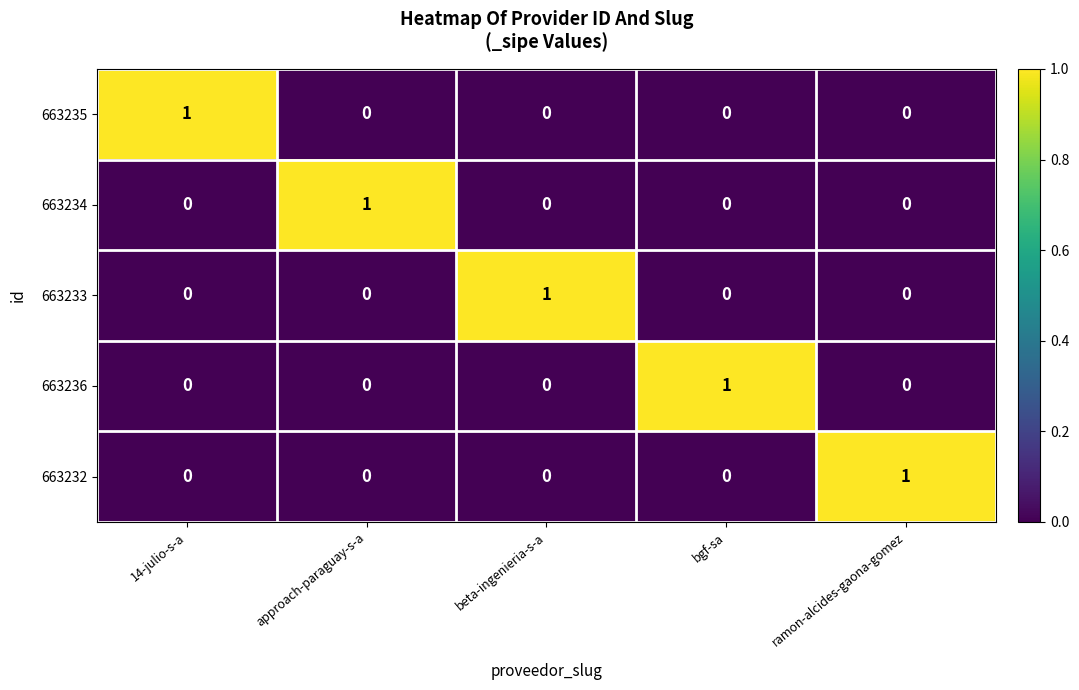

Reading left to right, list all the values displayed in this chart.

663235: 14-julio-s-a=1	approach-paraguay-s-a=0	beta-ingenieria-s-a=0	bgf-sa=0	ramon-alcides-gaona-gomez=0
663234: 14-julio-s-a=0	approach-paraguay-s-a=1	beta-ingenieria-s-a=0	bgf-sa=0	ramon-alcides-gaona-gomez=0
663233: 14-julio-s-a=0	approach-paraguay-s-a=0	beta-ingenieria-s-a=1	bgf-sa=0	ramon-alcides-gaona-gomez=0
663236: 14-julio-s-a=0	approach-paraguay-s-a=0	beta-ingenieria-s-a=0	bgf-sa=1	ramon-alcides-gaona-gomez=0
663232: 14-julio-s-a=0	approach-paraguay-s-a=0	beta-ingenieria-s-a=0	bgf-sa=0	ramon-alcides-gaona-gomez=1